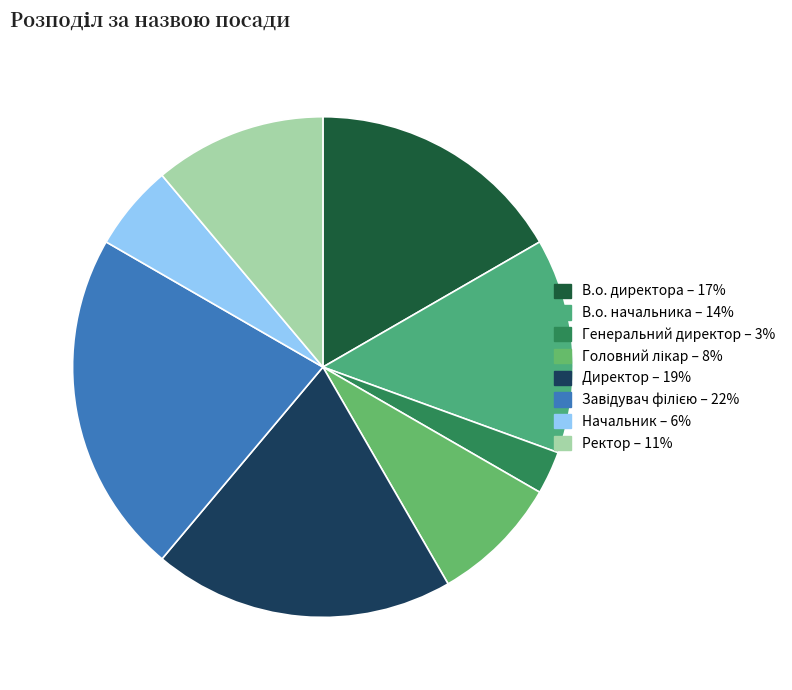

What is the ratio of the value at Начальник to the value at Завідувач філією?

0.2